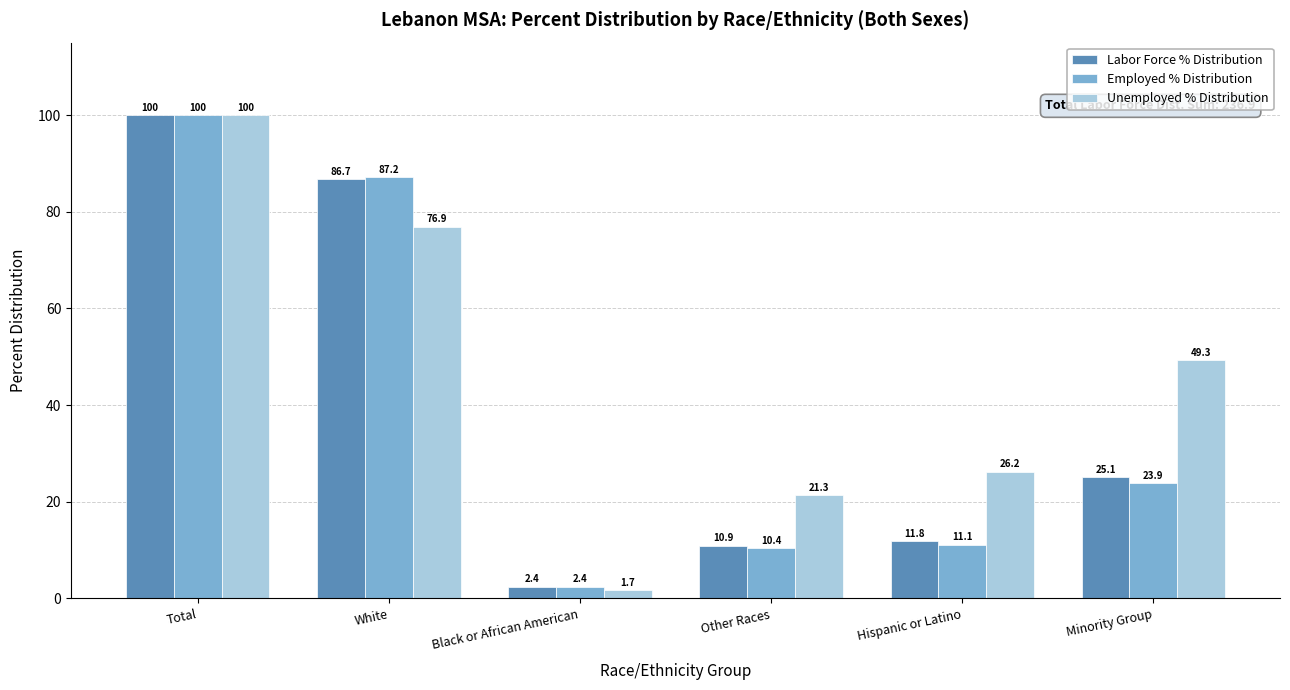

Are the bars grouped side by side (vs. stacked)?

Yes